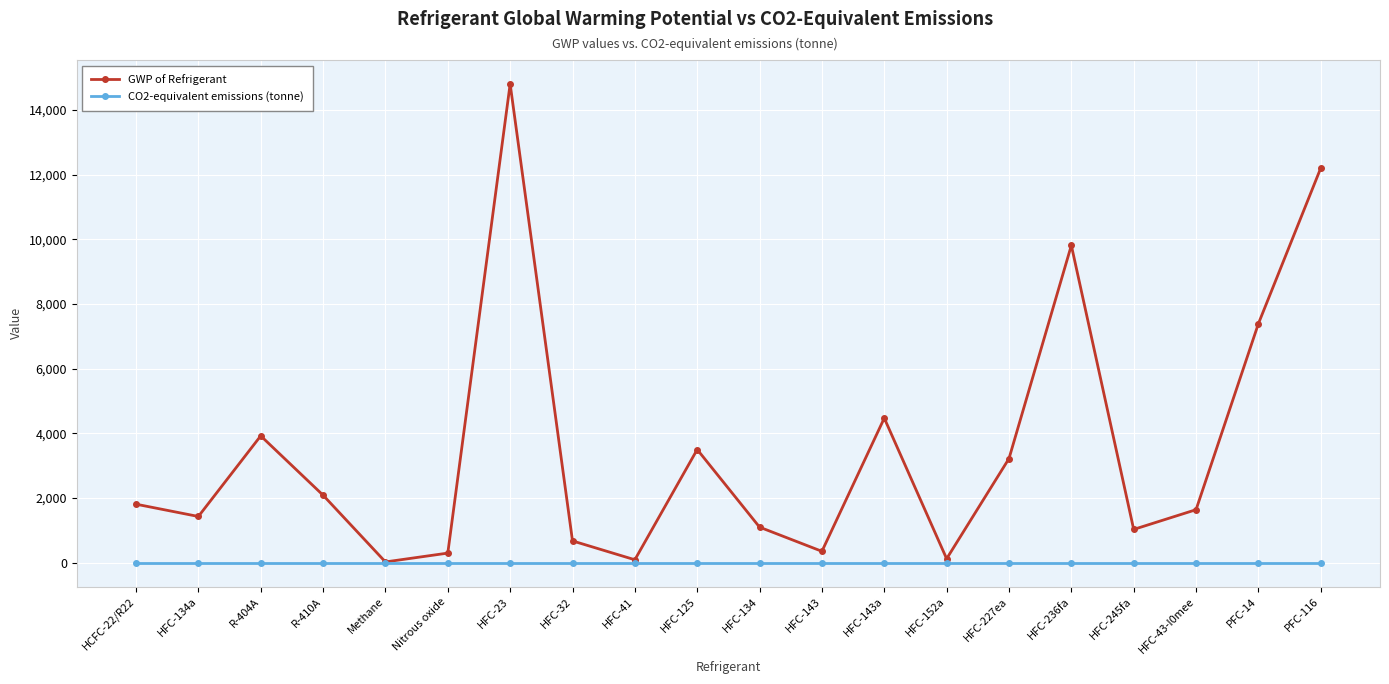

Which series has the widest spread of values?

GWP of Refrigerant